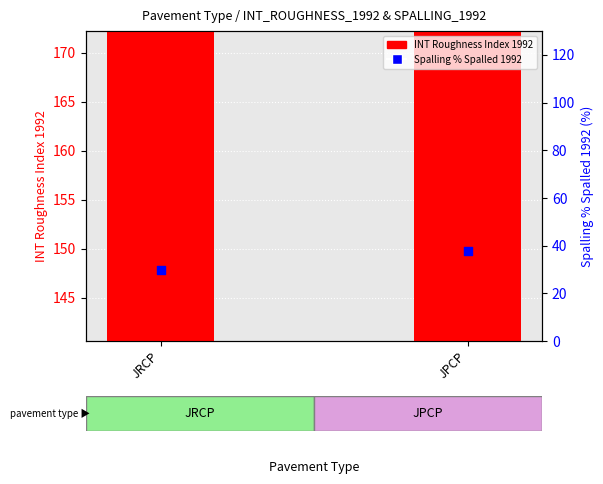

Which series contains the lowest Y value?

Spalling % Spalled 1992